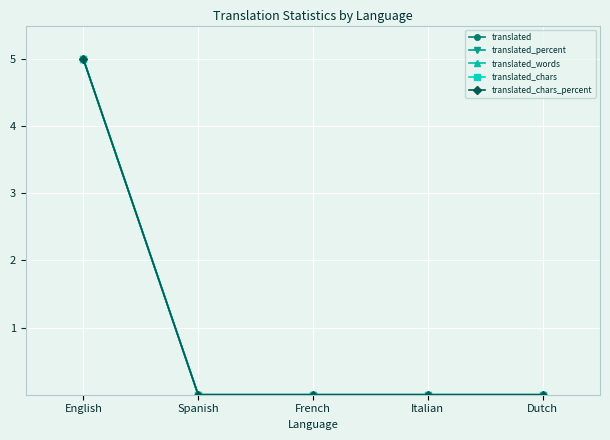

Which category has the lowest value across all series?

Spanish